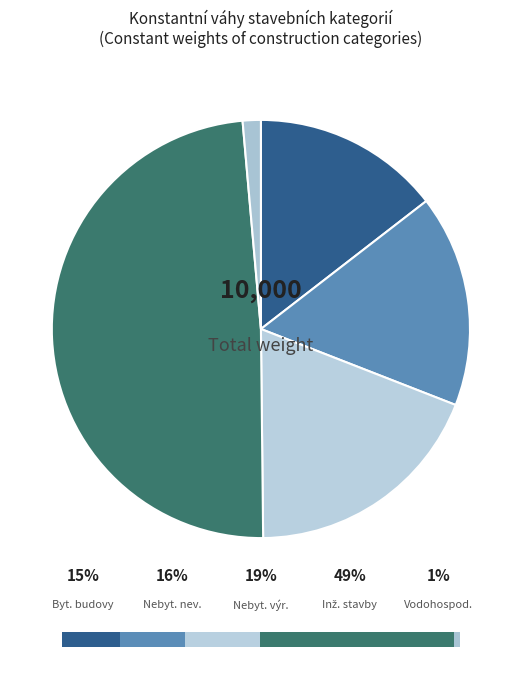

What percentage is the Vodohospodářské stavby slice, to the nearest percent?

1%